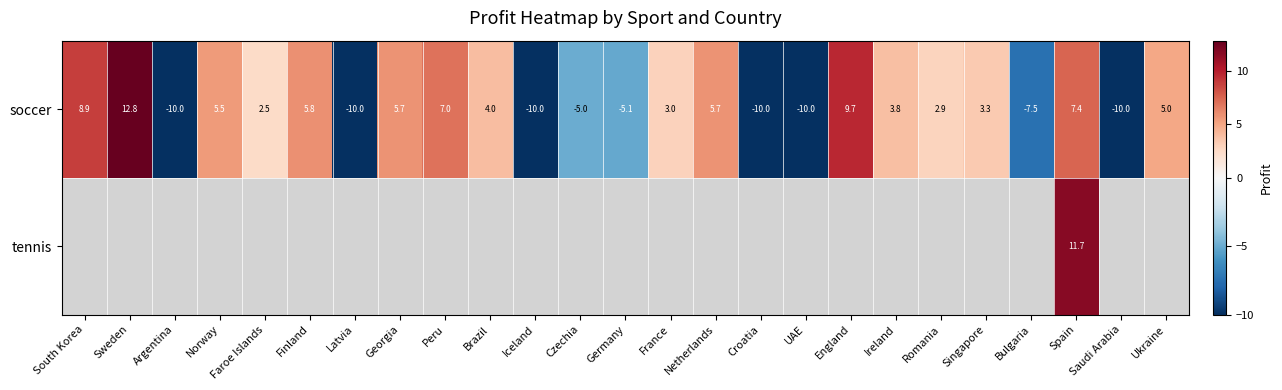

What is the sum of the soccer values at Ireland and Brazil?

7.8